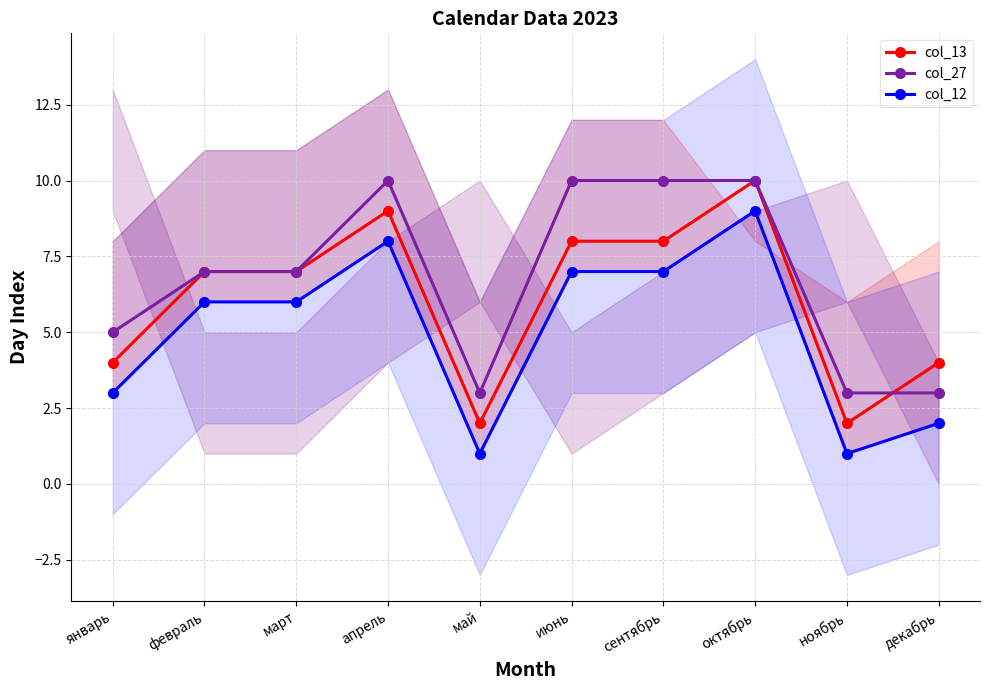

What are all the series names shown in the legend?

col_13, col_27, col_12